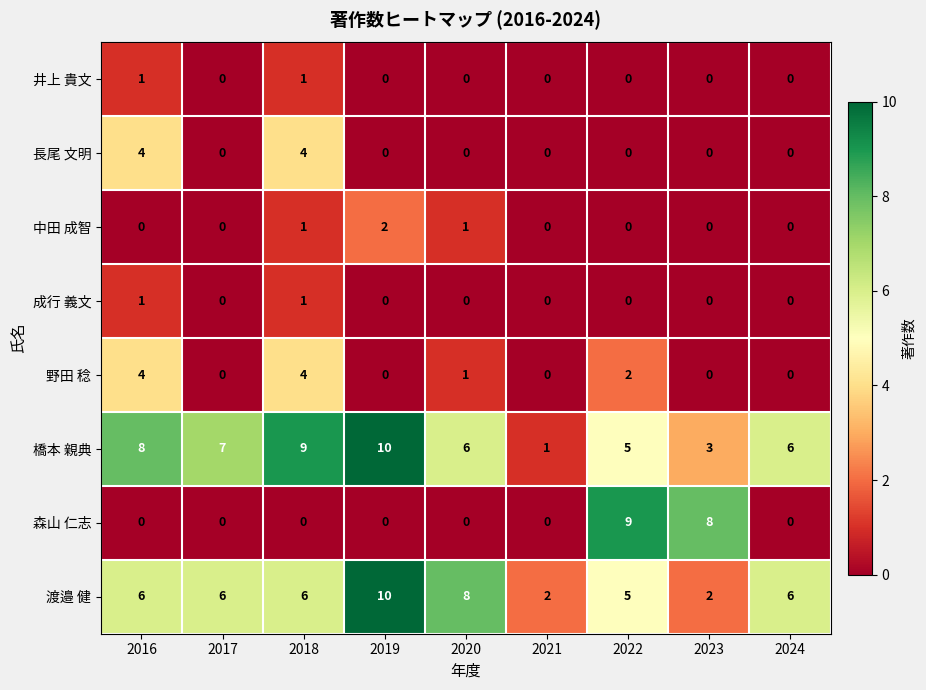

Which label corresponds to the largest value in the chart?

2019